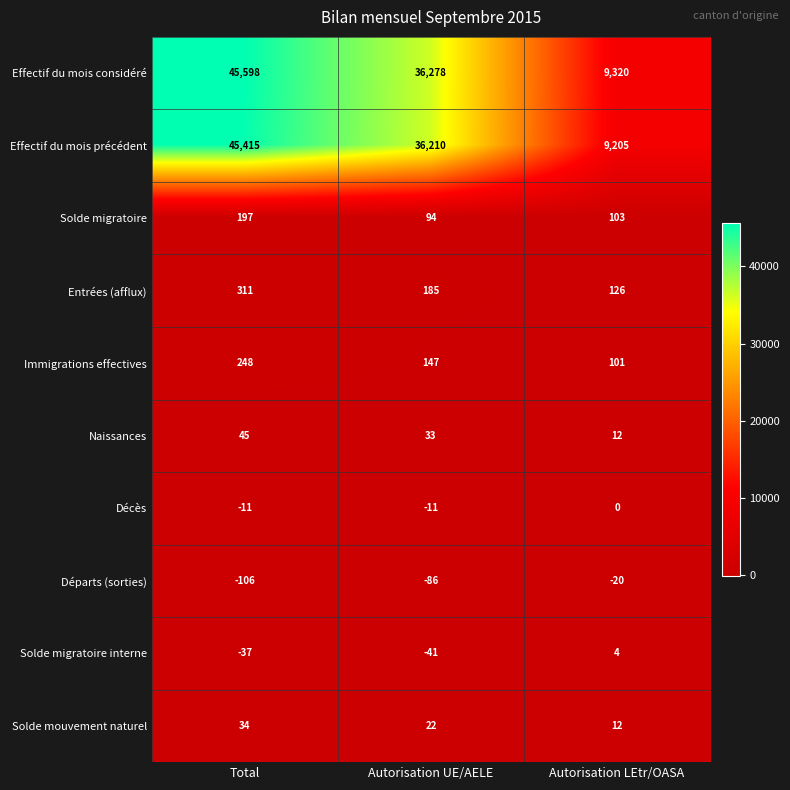

What is the average value of the Entrées (afflux) series?

207